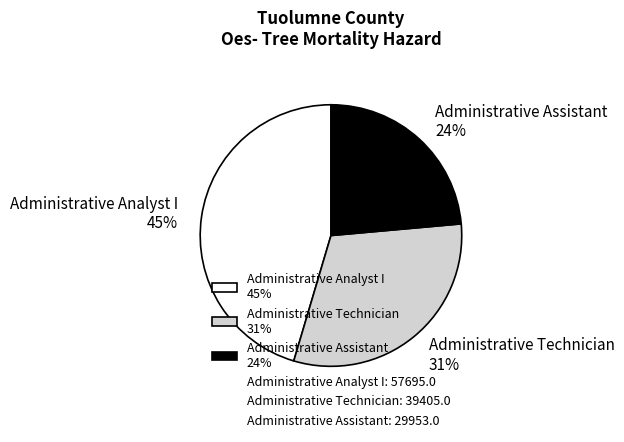

Combined, do Administrative Technician 31% and Administrative Analyst I 45% account for over 50%?

Yes